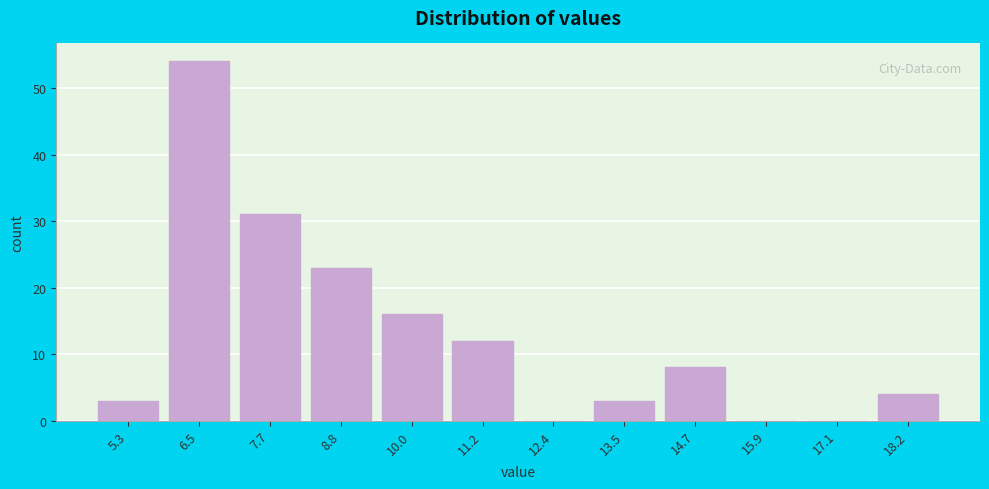

Reading left to right, transcribe all the data shown in this chart.

5.3=3	6.5=54	7.7=31	8.8=23	10.0=16	11.2=12	12.4=0	13.5=3	14.7=8	15.9=0	17.1=0	18.2=4